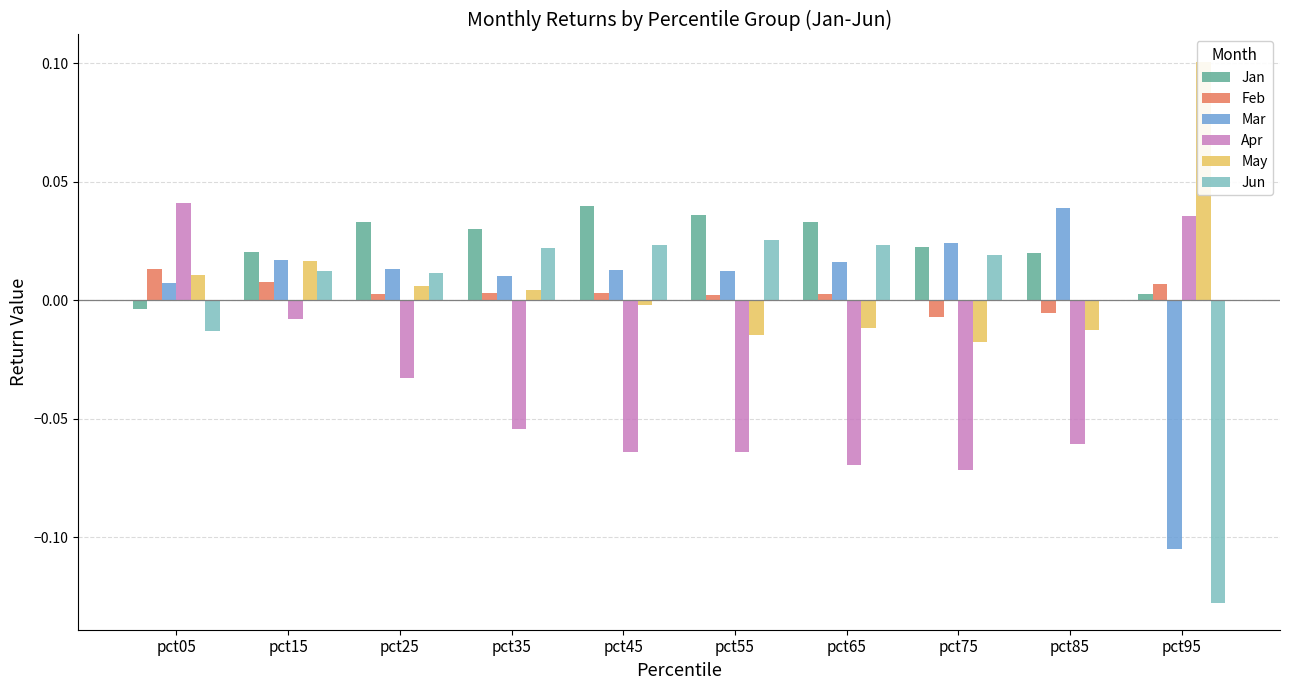

At which label does Mar reach its peak?

pct85